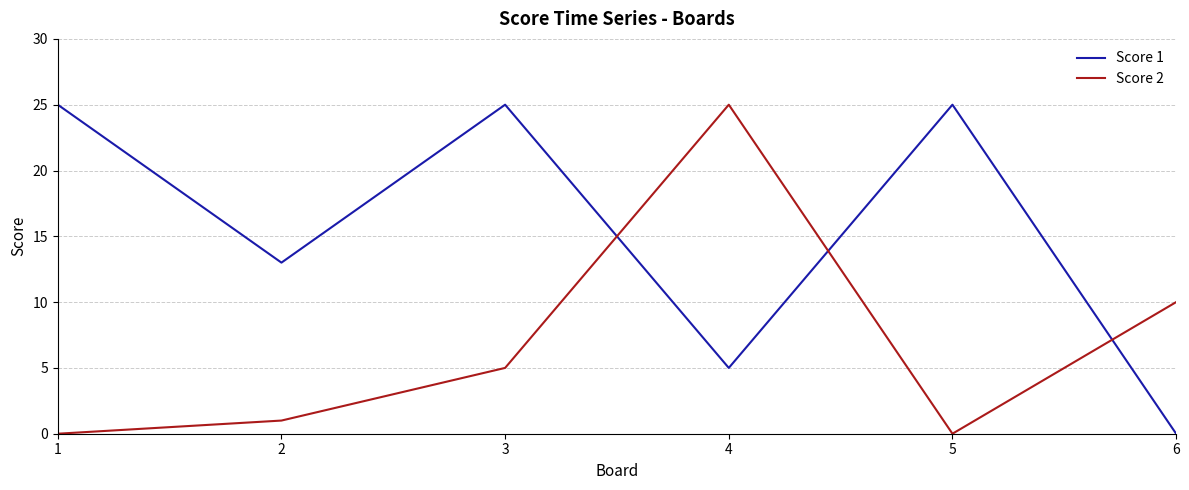

At how many categories does at least one series exceed 22?

4